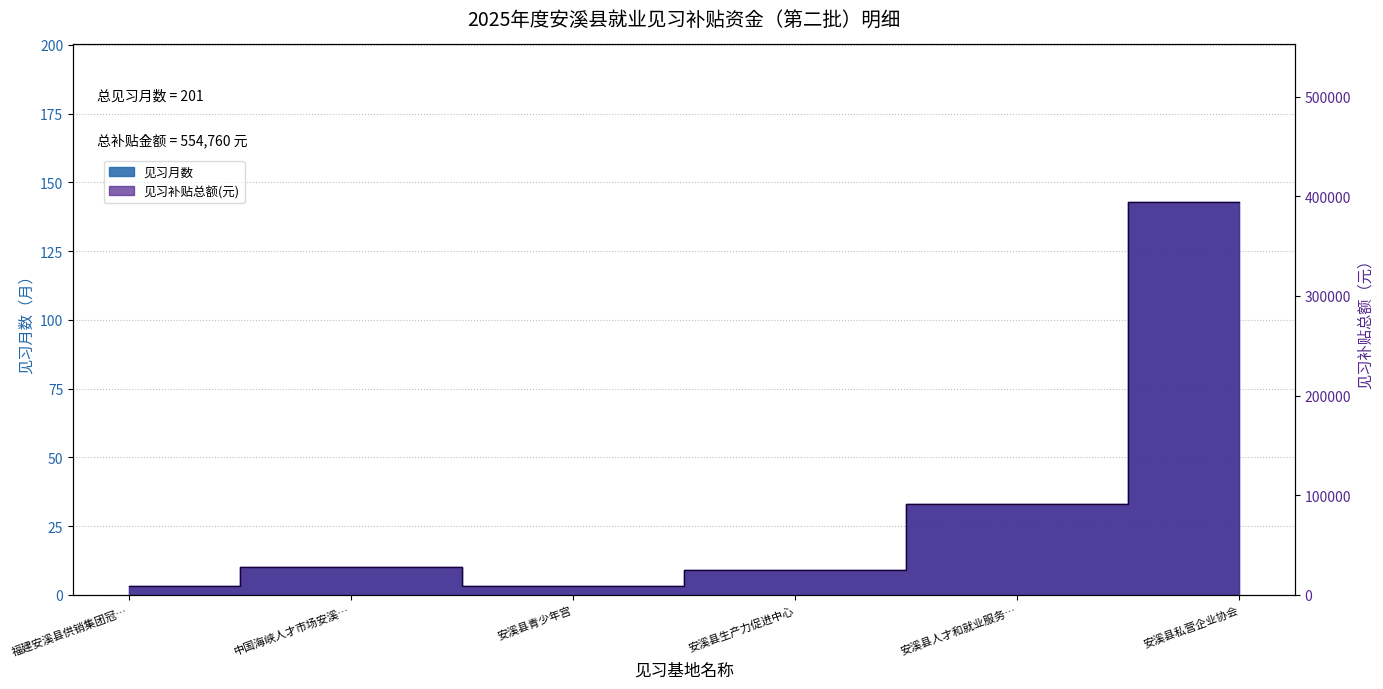

Where does the 见习补贴总额(元) series first go above 27600?

安溪县人才和就业服务…